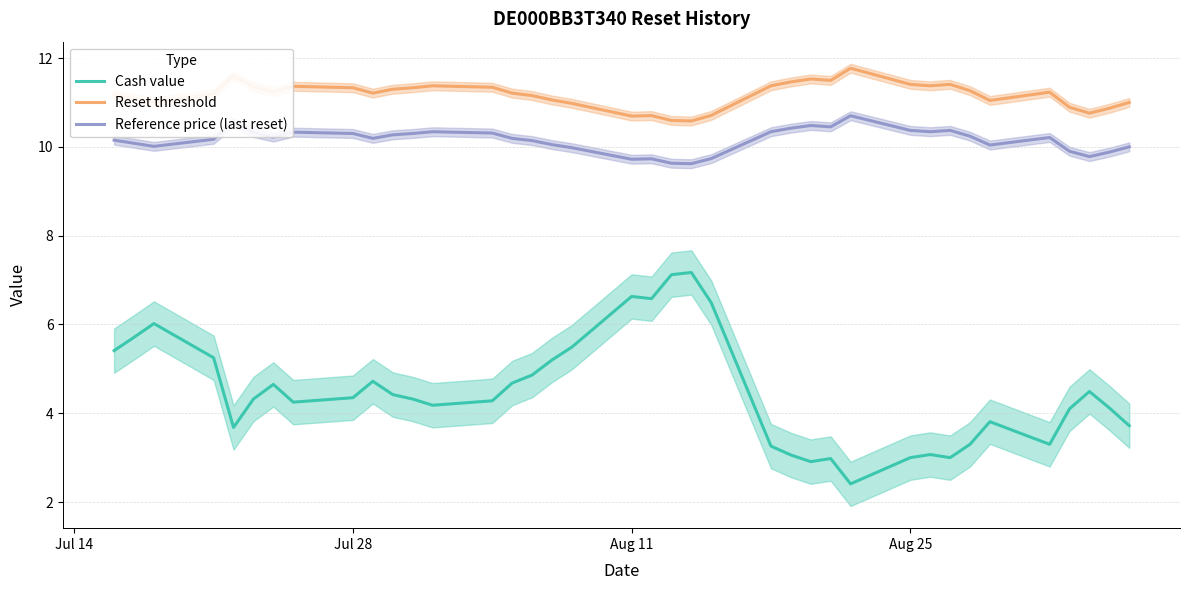

Reading left to right, what are all the values shown in this chart?

Cash value: 5.4	5.7	6.0	5.2	3.7	4.3	4.7	4.2	4.3	4.7	4.4	4.3	4.2	4.3	4.7	4.9	5.2	5.5	6.6	6.6	7.1	7.2	6.5	3.3	3.1	2.9	3.0	2.4	3.0	3.1	3.0	3.3	3.8	3.3	4.1	4.5	4.1	3.7
Reset threshold: 11.2	11.1	11.0	11.2	11.6	11.4	11.2	11.4	11.3	11.2	11.3	11.3	11.4	11.3	11.2	11.2	11.1	11.0	10.7	10.7	10.6	10.6	10.7	11.4	11.5	11.5	11.5	11.8	11.4	11.4	11.4	11.3	11.0	11.2	10.9	10.8	10.9	11.0
Reference price (last reset): 10.2	10.1	10.0	10.2	10.6	10.3	10.2	10.3	10.3	10.2	10.3	10.3	10.3	10.3	10.2	10.1	10.1	10.0	9.7	9.7	9.6	9.6	9.7	10.3	10.4	10.5	10.4	10.7	10.4	10.3	10.4	10.2	10.0	10.2	9.9	9.8	9.9	10.0